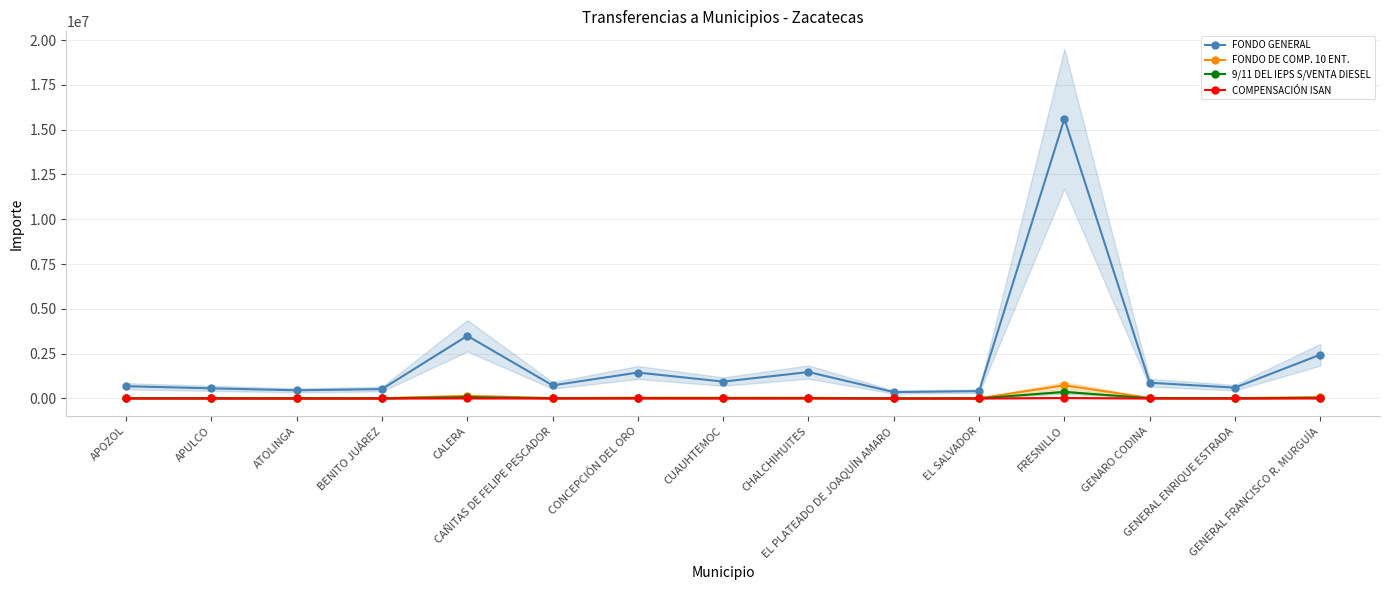

What is the sum of the COMPENSACIÓN ISAN values at CHALCHIHUITES and CONCEPCIÓN DEL ORO?

4941